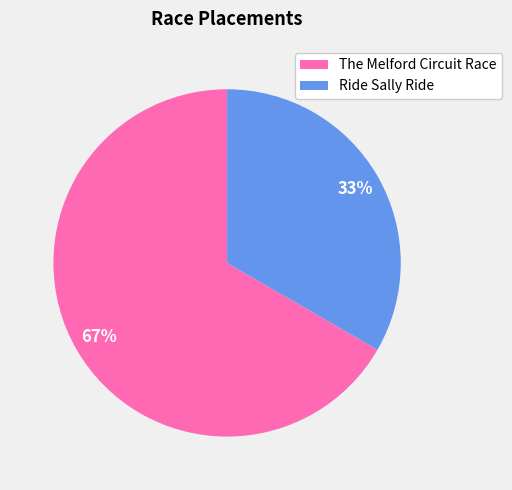

To the nearest percent, what portion does The Melford Circuit Race represent?

67%